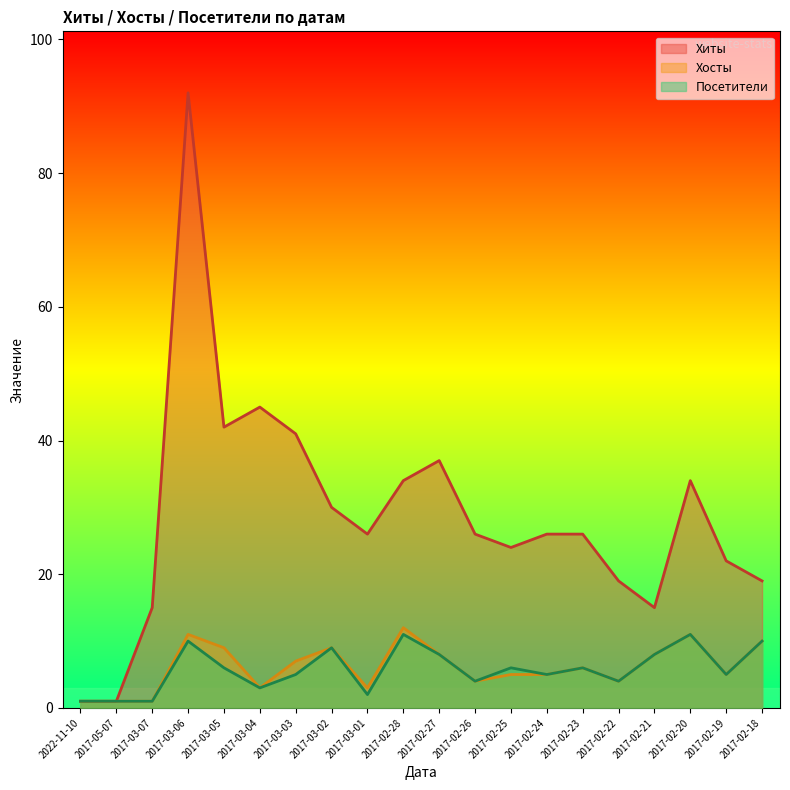

Reading right to left, extract all data points from this chart.

Хиты: 2017-02-18=19	2017-02-19=22	2017-02-20=34	2017-02-21=15	2017-02-22=19	2017-02-23=26	2017-02-24=26	2017-02-25=24	2017-02-26=26	2017-02-27=37	2017-02-28=34	2017-03-01=26	2017-03-02=30	2017-03-03=41	2017-03-04=45	2017-03-05=42	2017-03-06=92	2017-03-07=15	2017-05-07=1	2022-11-10=1
Хосты: 2017-02-18=10	2017-02-19=5	2017-02-20=11	2017-02-21=8	2017-02-22=4	2017-02-23=6	2017-02-24=5	2017-02-25=5	2017-02-26=4	2017-02-27=8	2017-02-28=12	2017-03-01=3	2017-03-02=9	2017-03-03=7	2017-03-04=3	2017-03-05=9	2017-03-06=11	2017-03-07=1	2017-05-07=1	2022-11-10=1
Посетители: 2017-02-18=10	2017-02-19=5	2017-02-20=11	2017-02-21=8	2017-02-22=4	2017-02-23=6	2017-02-24=5	2017-02-25=6	2017-02-26=4	2017-02-27=8	2017-02-28=11	2017-03-01=2	2017-03-02=9	2017-03-03=5	2017-03-04=3	2017-03-05=6	2017-03-06=10	2017-03-07=1	2017-05-07=1	2022-11-10=1